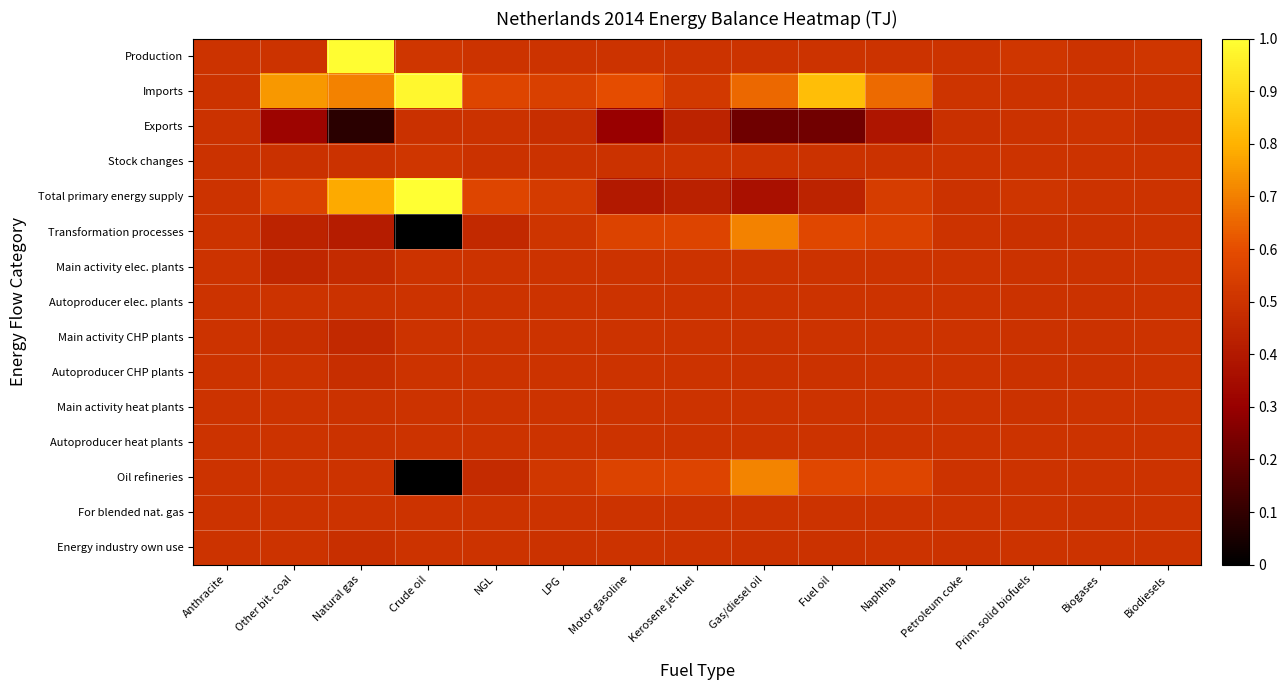

What is the spread (max minus min) of values at Naphtha?

0.3